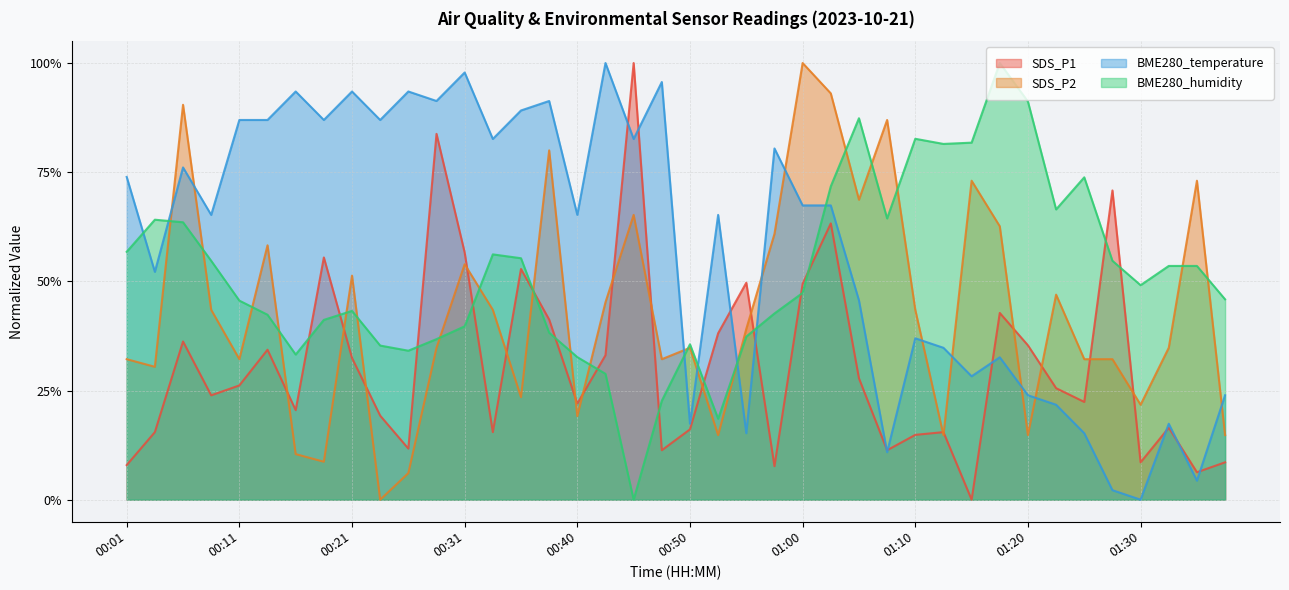

What is the label of the 15th point from the left?

00:36